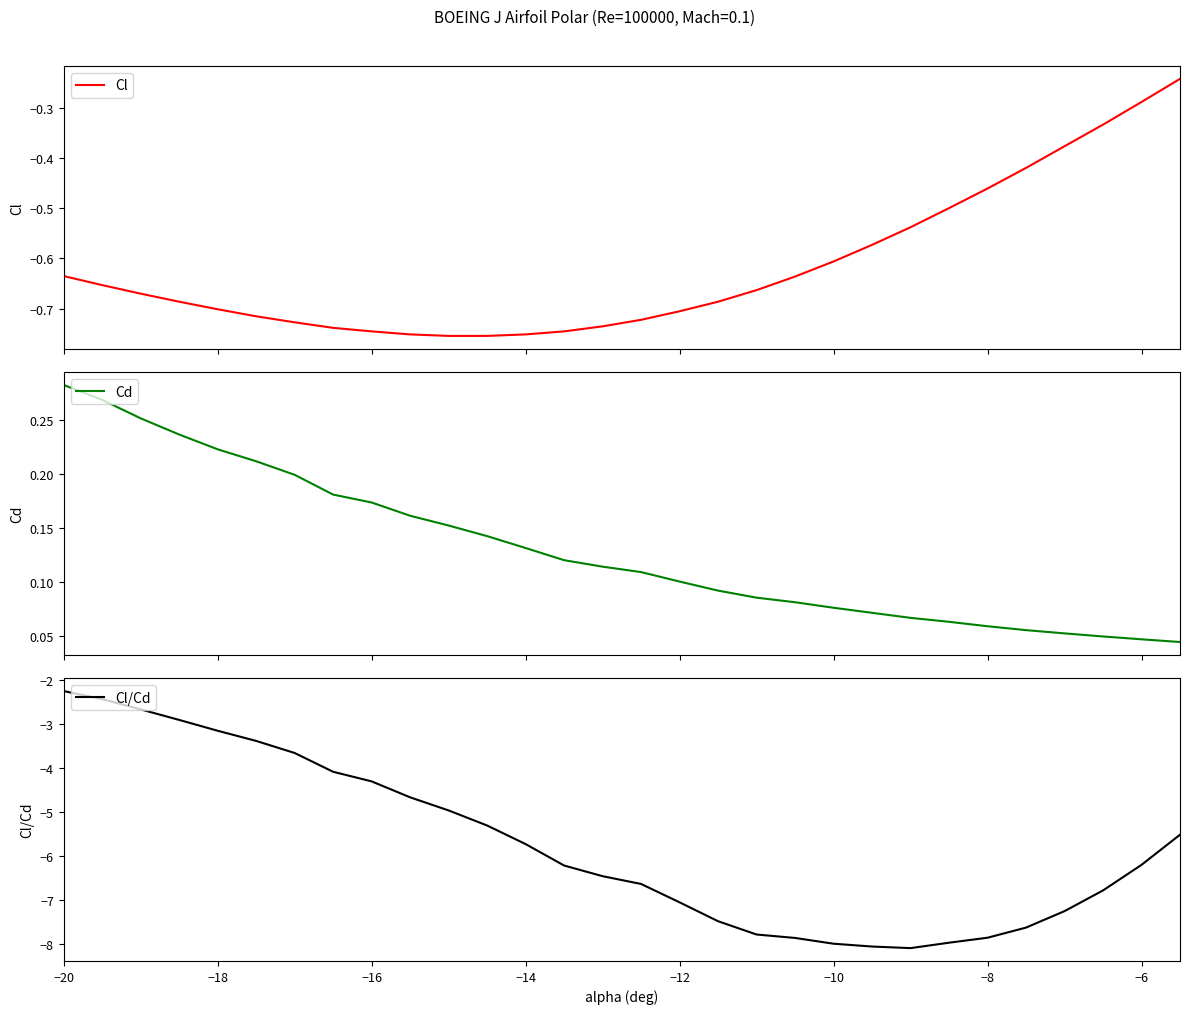

What is the minimum value for Cl/Cd?

-8.1